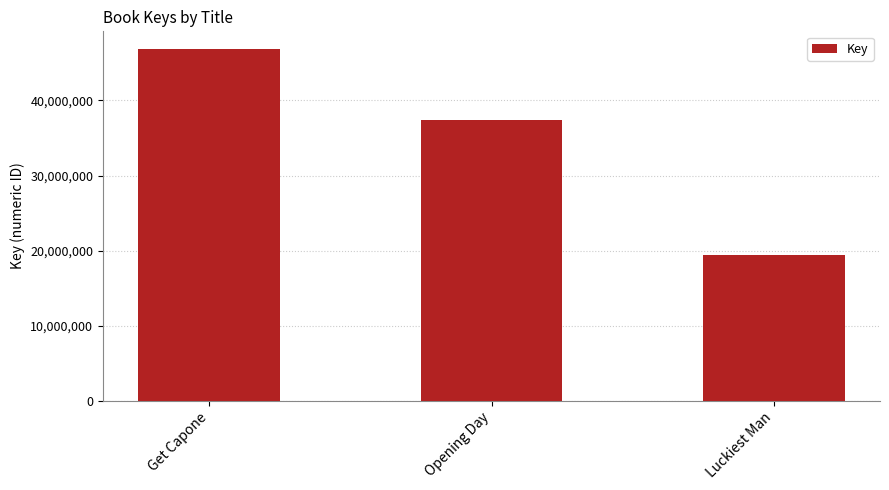

The value at Opening Day is 63103263. True or false?

False